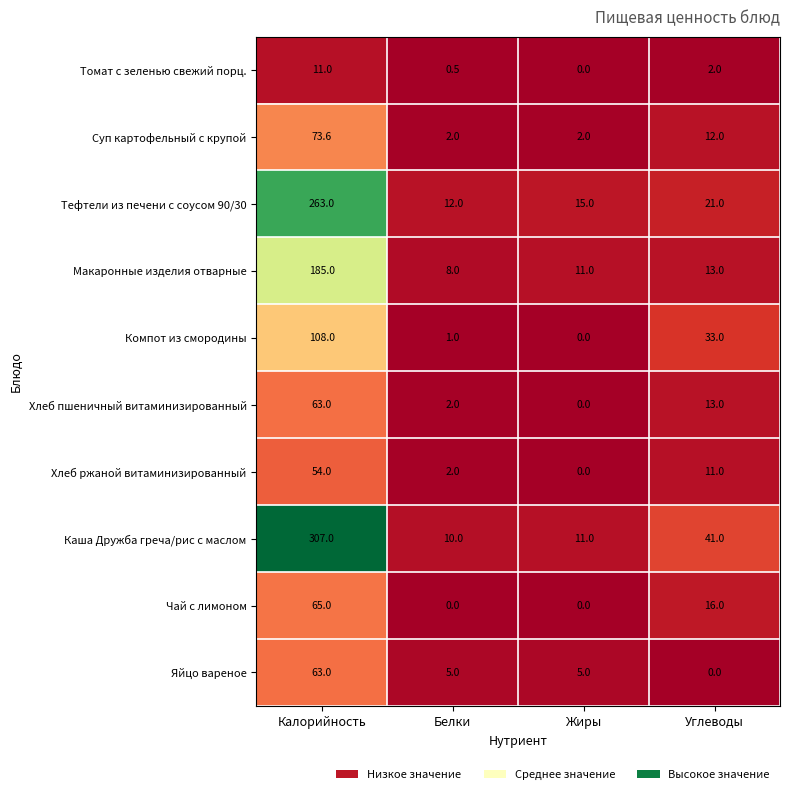

Which category has the highest value across all series?

Калорийность